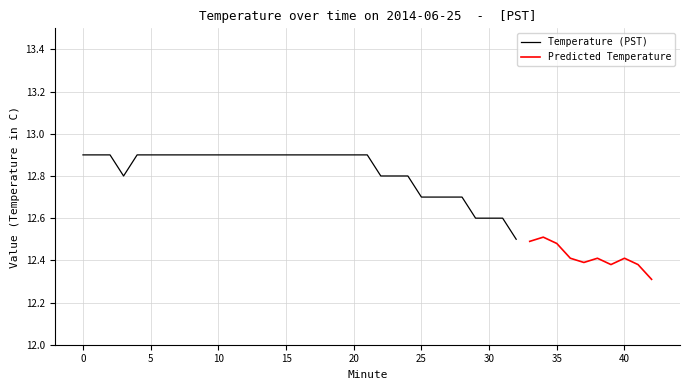

What is the difference between the Temperature (PST) values at 22 and 26?

0.1